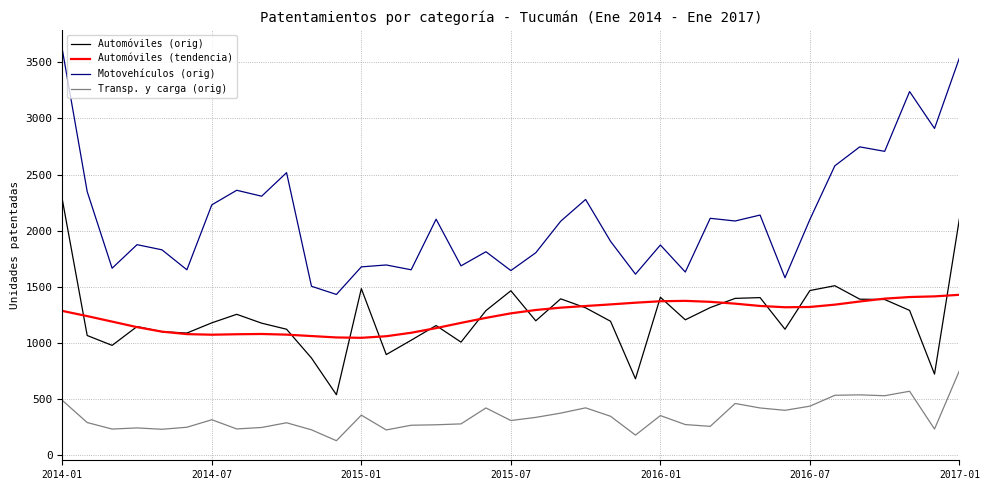

What is the minimum value shown in the chart?

127.0